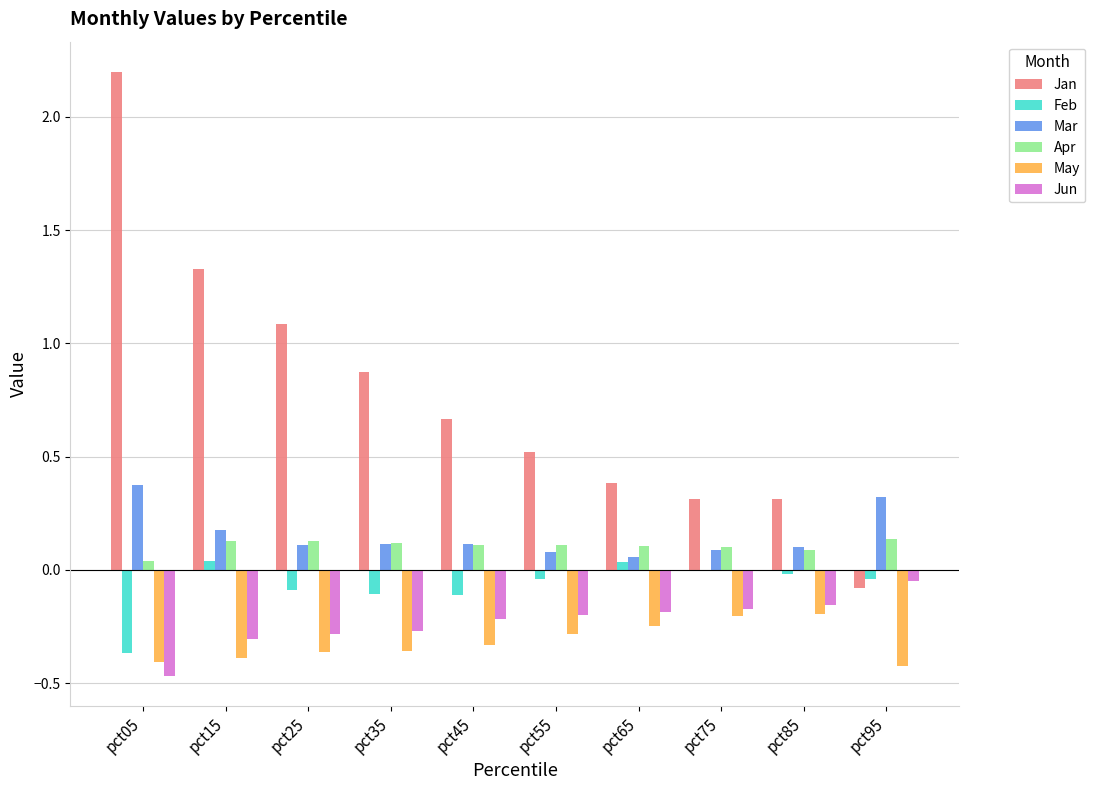

What is the maximum value shown in the chart?

2.2